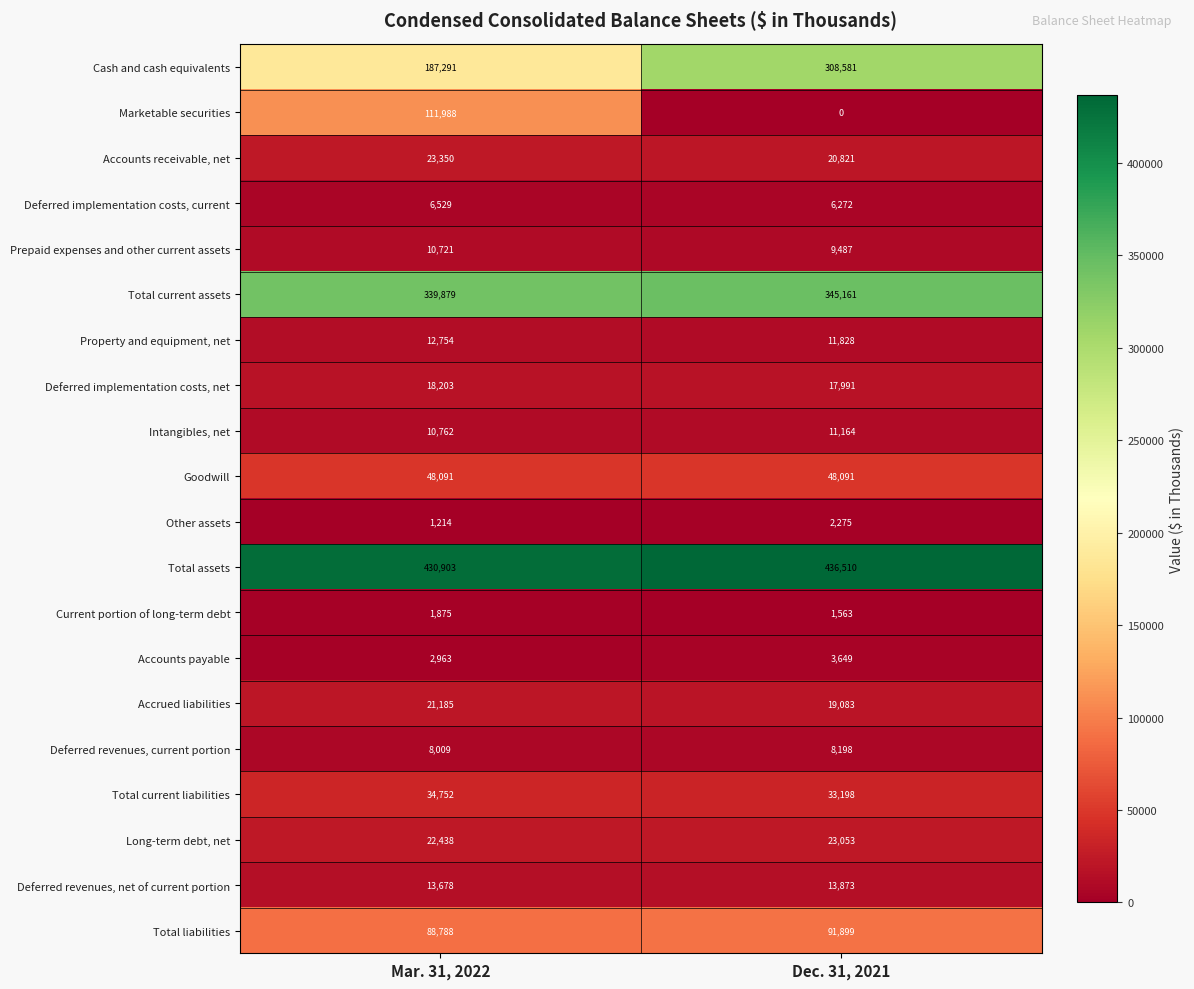

Which series has the largest range (max minus min)?

Cash and cash equivalents